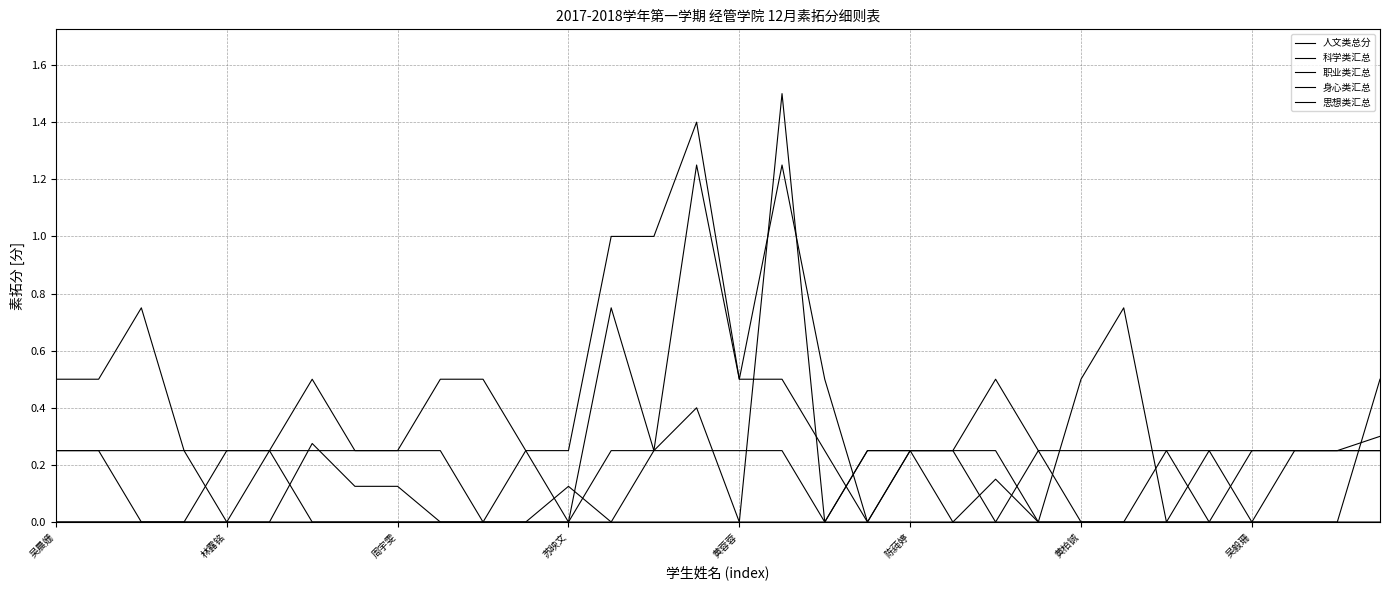

At which label is 人文类总分 closest to 0?

周宇雯